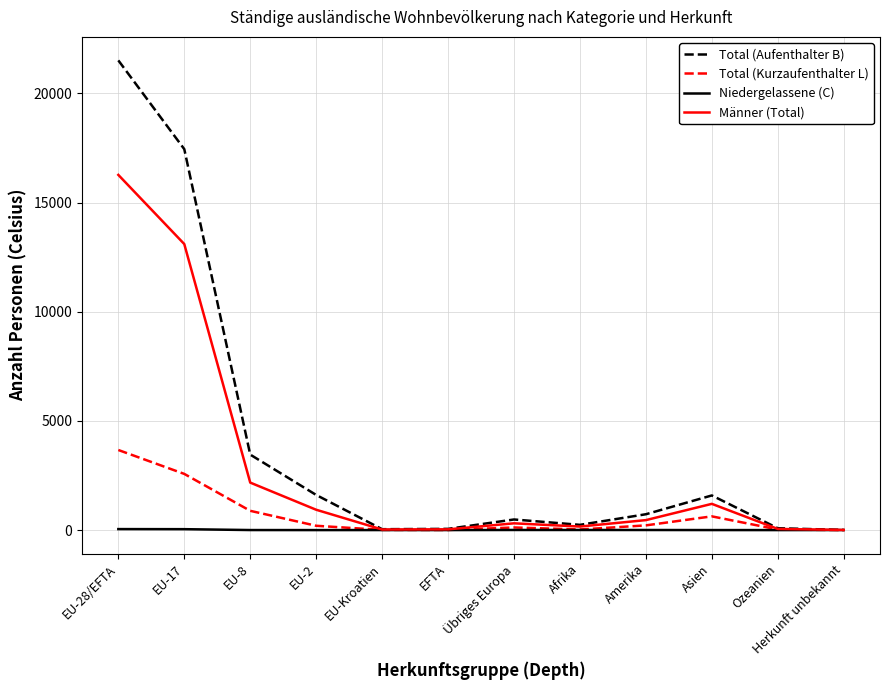

Rank the series at EU-17 from highest to lowest value.

Total (Aufenthalter B), Männer (Total), Total (Kurzaufenthalter L), Niedergelassene (C)